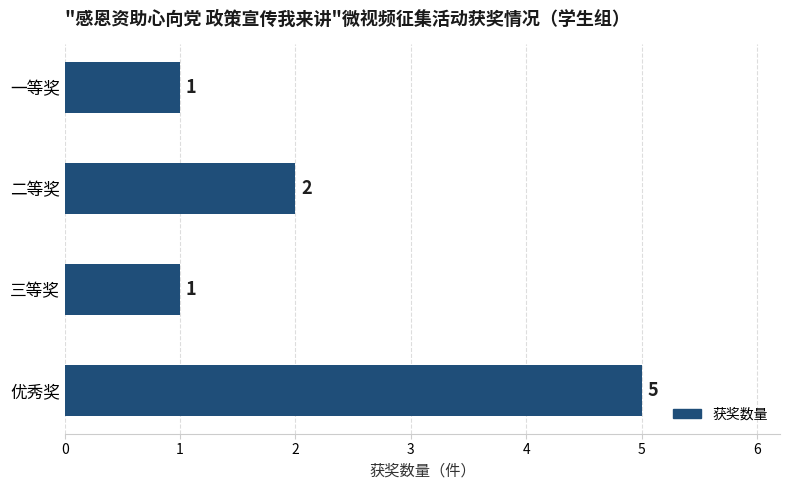

At which category does the chart reach its peak across all series?

优秀奖